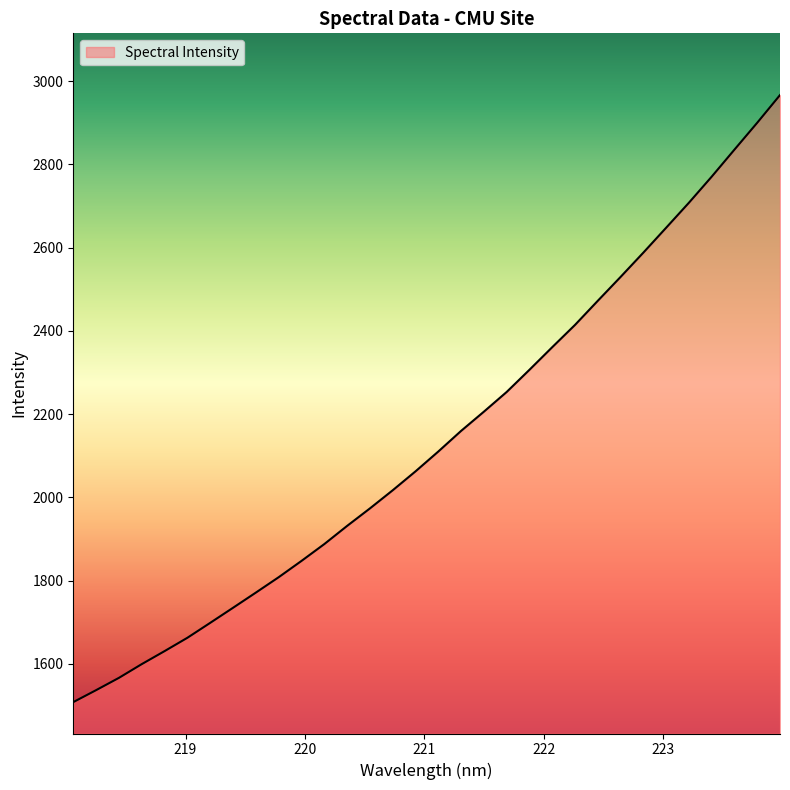

What is the minimum value shown in the chart?

1508.2